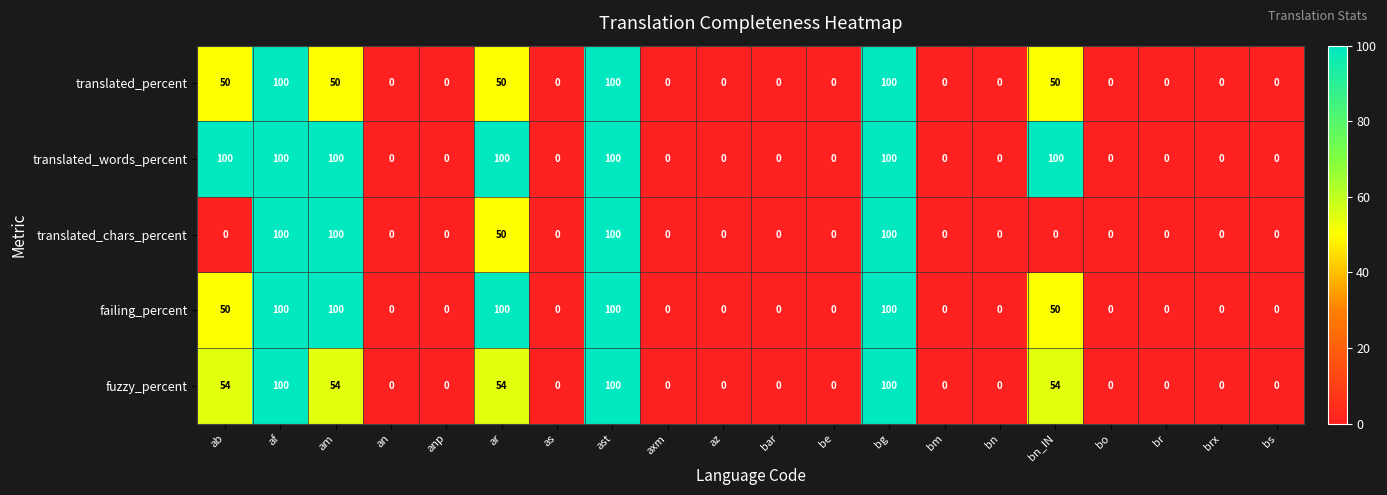

What is the average value of the failing_percent series?

30